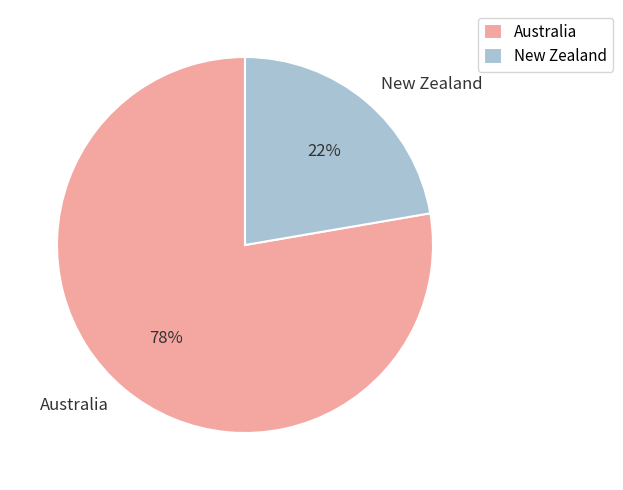

Rank the categories by value from lowest to highest.

New Zealand, Australia